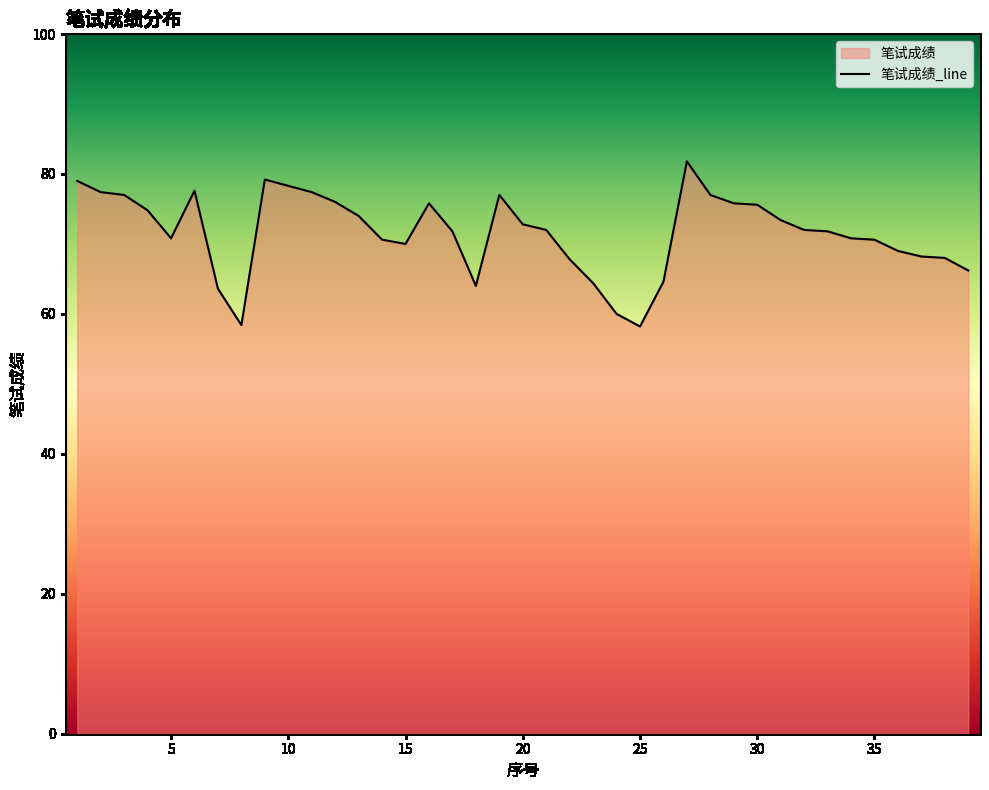

What is the change in value from 9 to 18?

-15.2